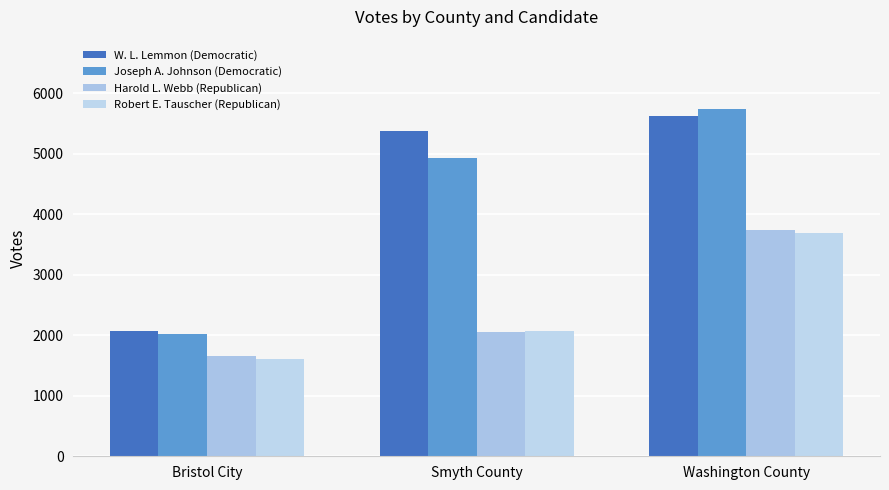

List the labels in order of W. L. Lemmon (Democratic) value, largest first.

Washington County, Smyth County, Bristol City